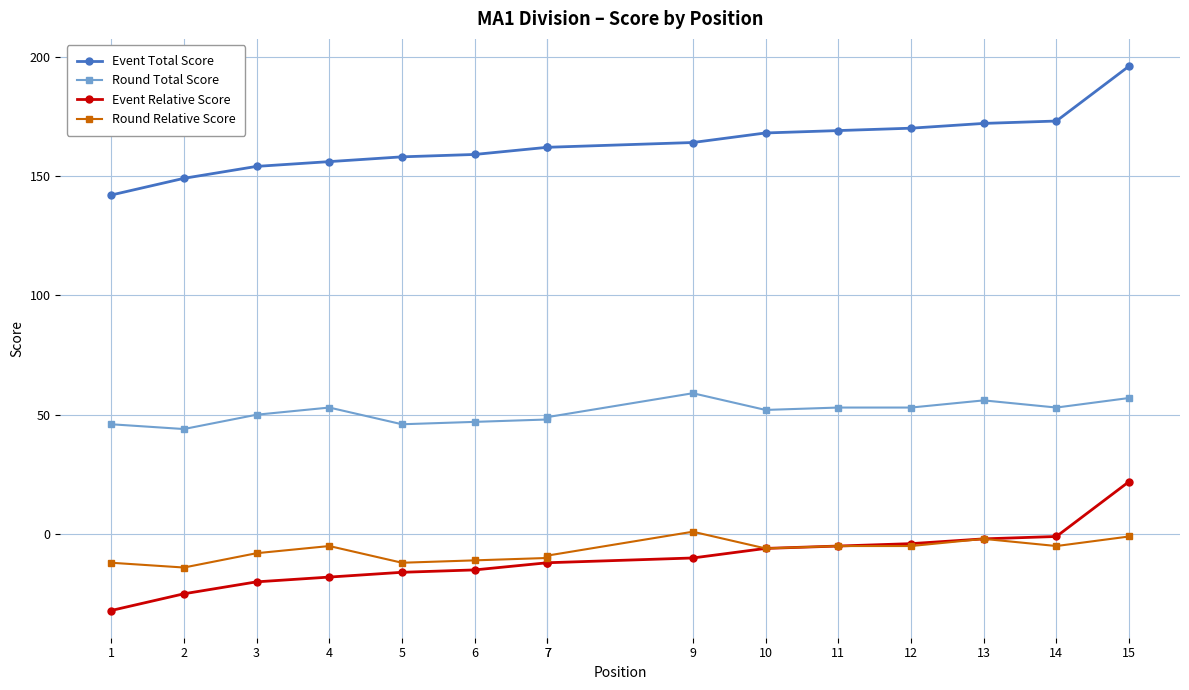

What is the difference between the highest and lowest values at 3?

174